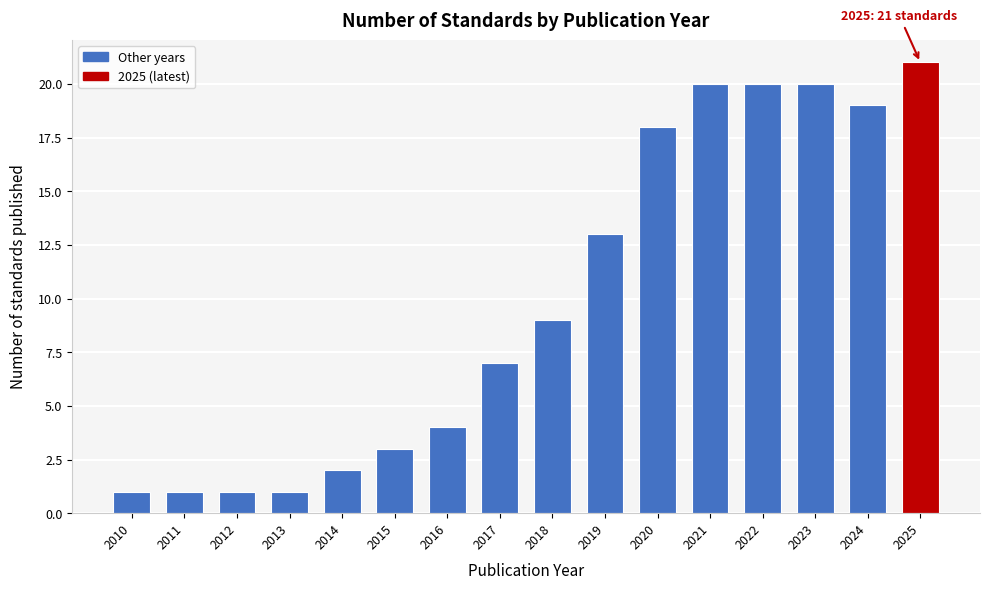

Reading left to right, what are all the values shown in this chart?

2010=1	2011=1	2012=1	2013=1	2014=2	2015=3	2016=4	2017=7	2018=9	2019=13	2020=18	2021=20	2022=20	2023=20	2024=19	2025=21